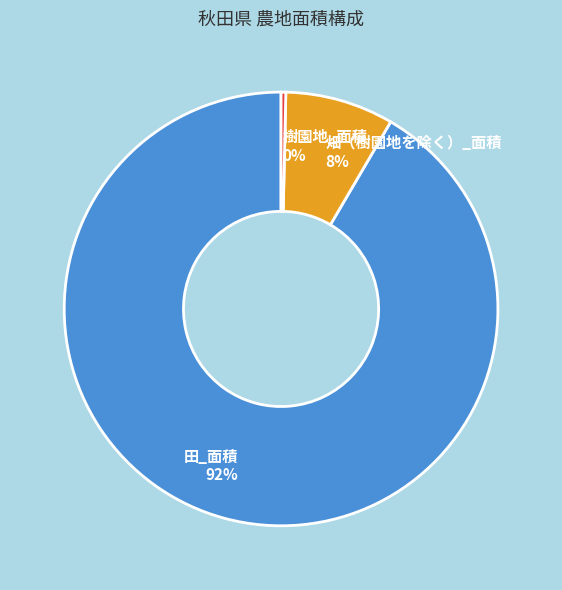

How many slices are in this pie chart?

3